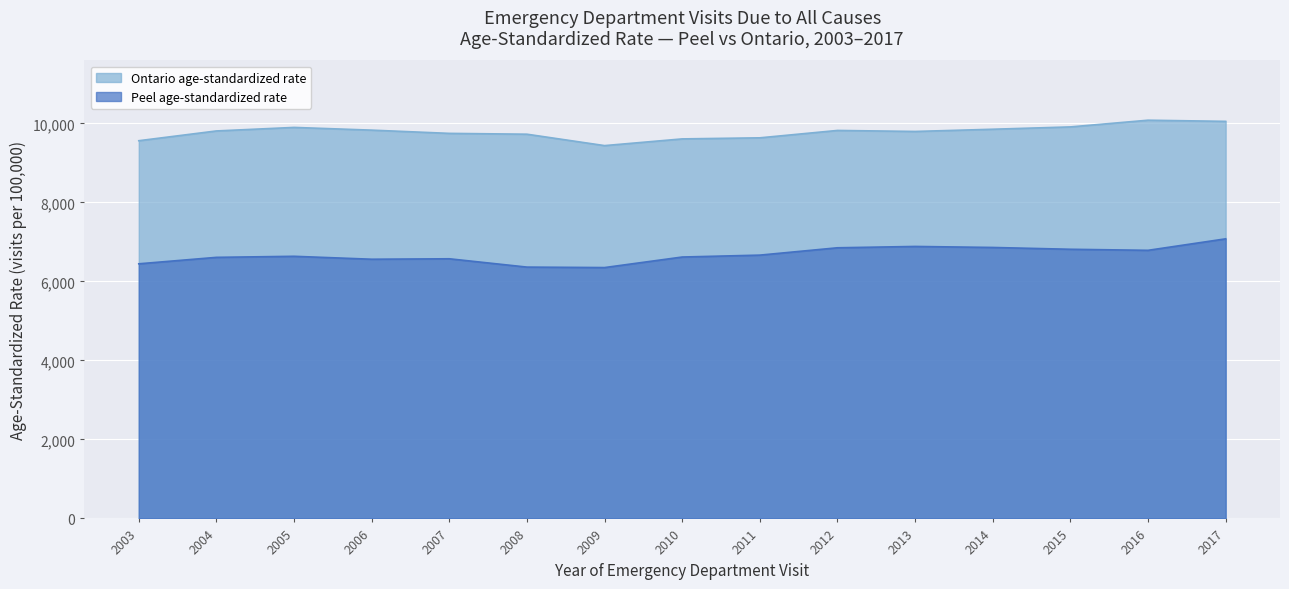

Read the Peel age-standardized rate value at 2014.

6859.0